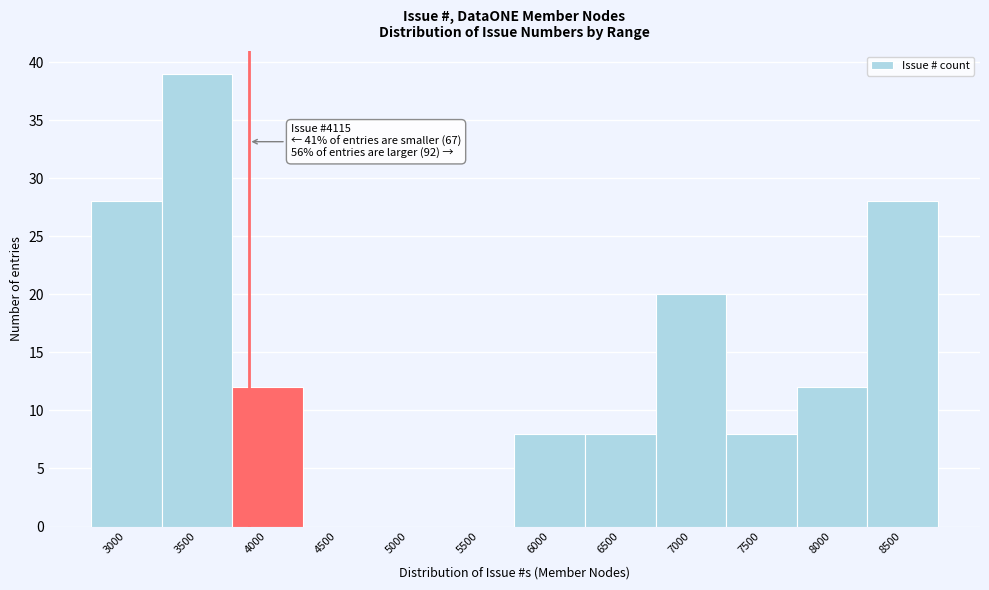

Reading left to right, what are all the values shown in this chart?

3000=28	3500=39	4000=12	4500=0	5000=0	5500=0	6000=8	6500=8	7000=20	7500=8	8000=12	8500=28